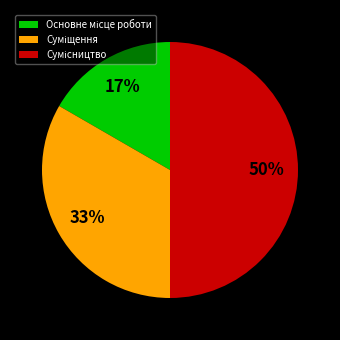

To the nearest percent, what is the difference between the largest and smallest slice percentages?

33%